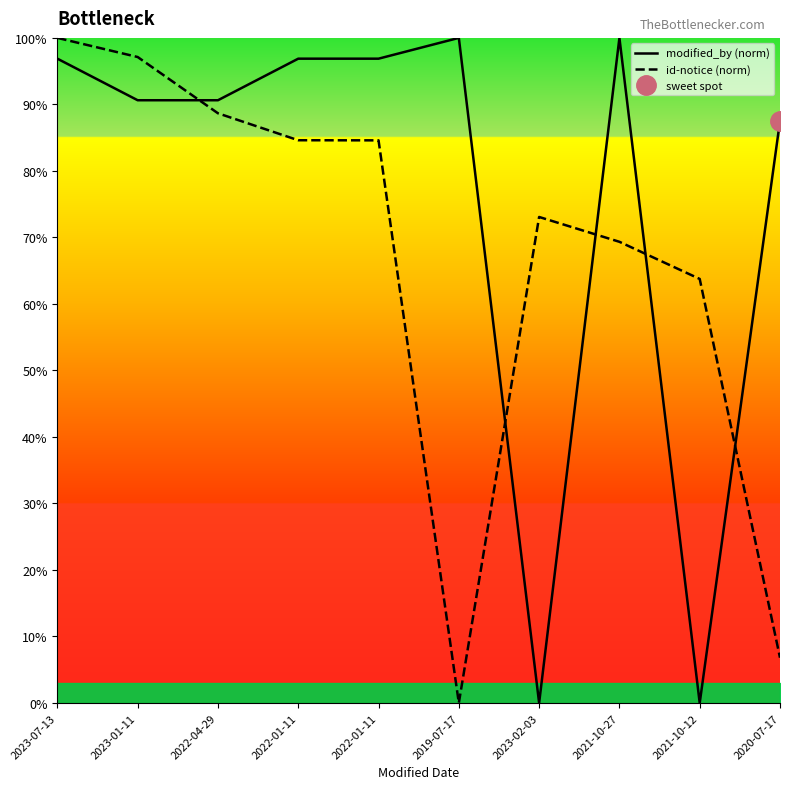

At which label does id-notice (norm) reach its minimum?

2019-07-17